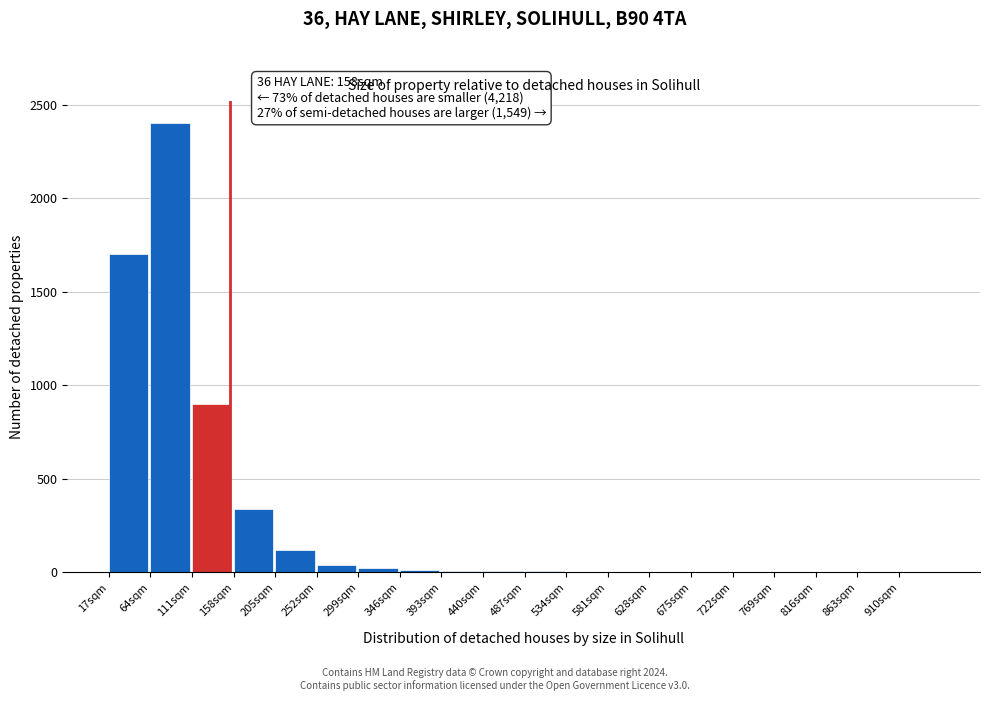

The value at 111sqm is 309. True or false?

False